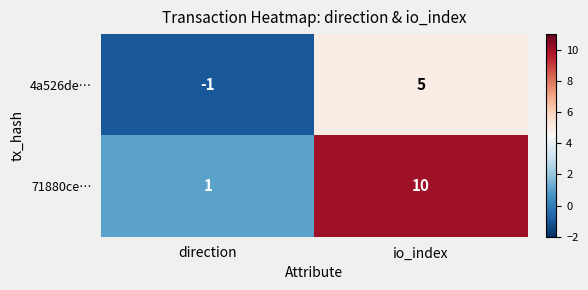

Reading left to right, extract all data points from this chart.

4a526de…: -1	5
71880ce…: 1	10